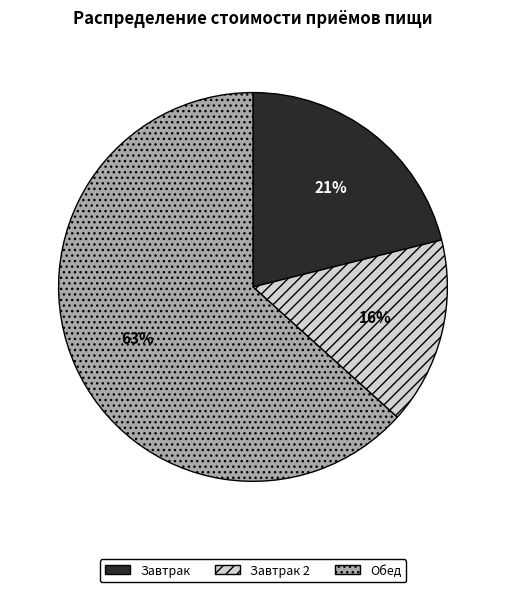

Combined, do Завтрак 2 and Завтрак account for over 50%?

No